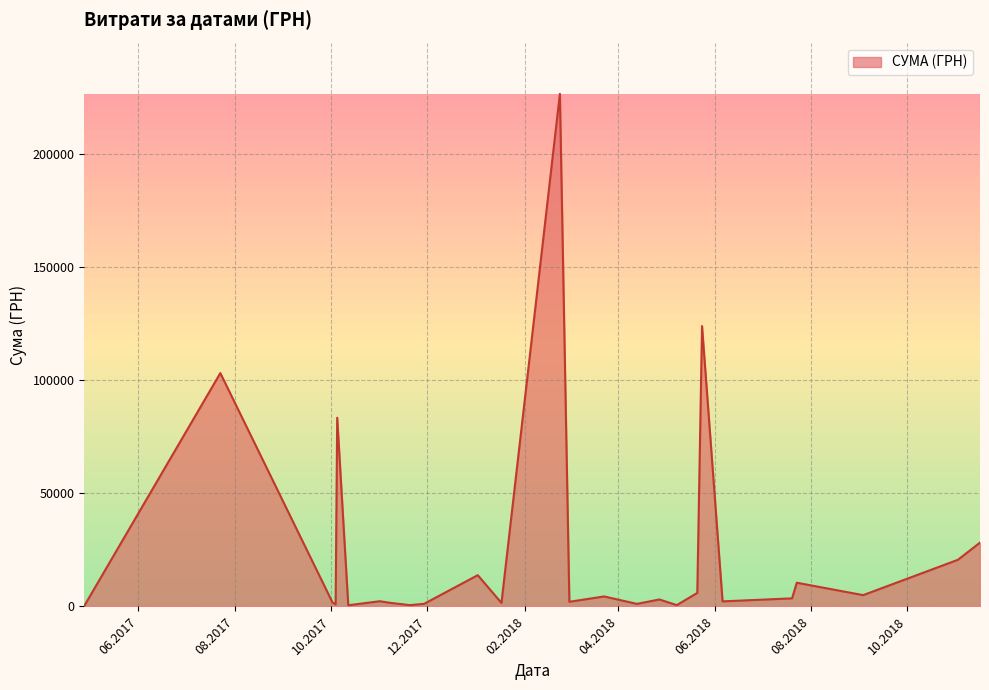

What is the difference between the maximum and minimum values?

226262.2